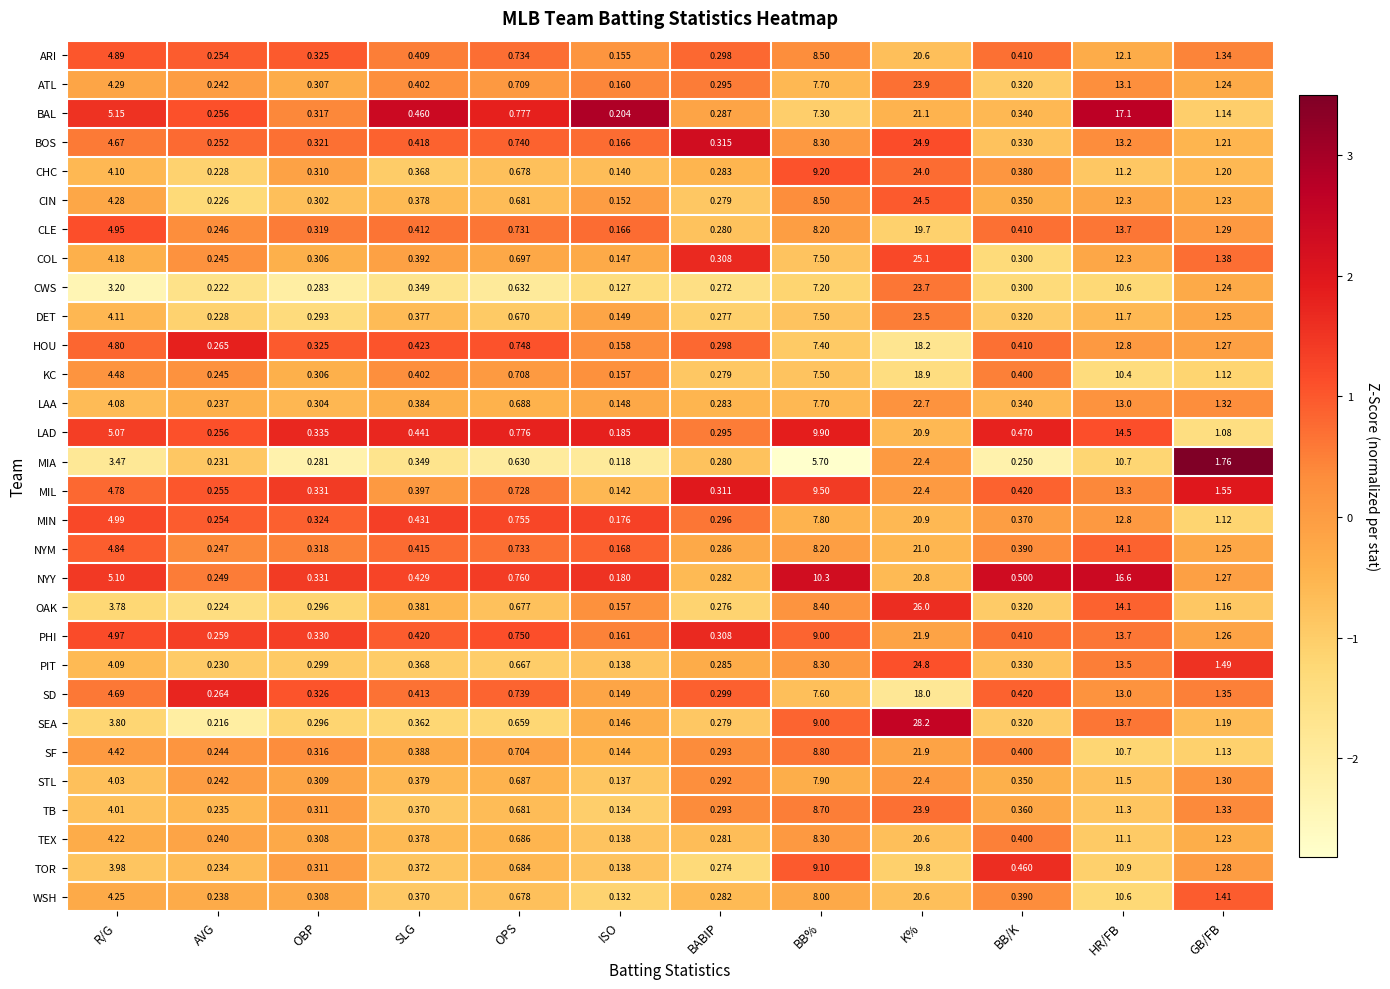

Which series has the widest spread of values?

SEA